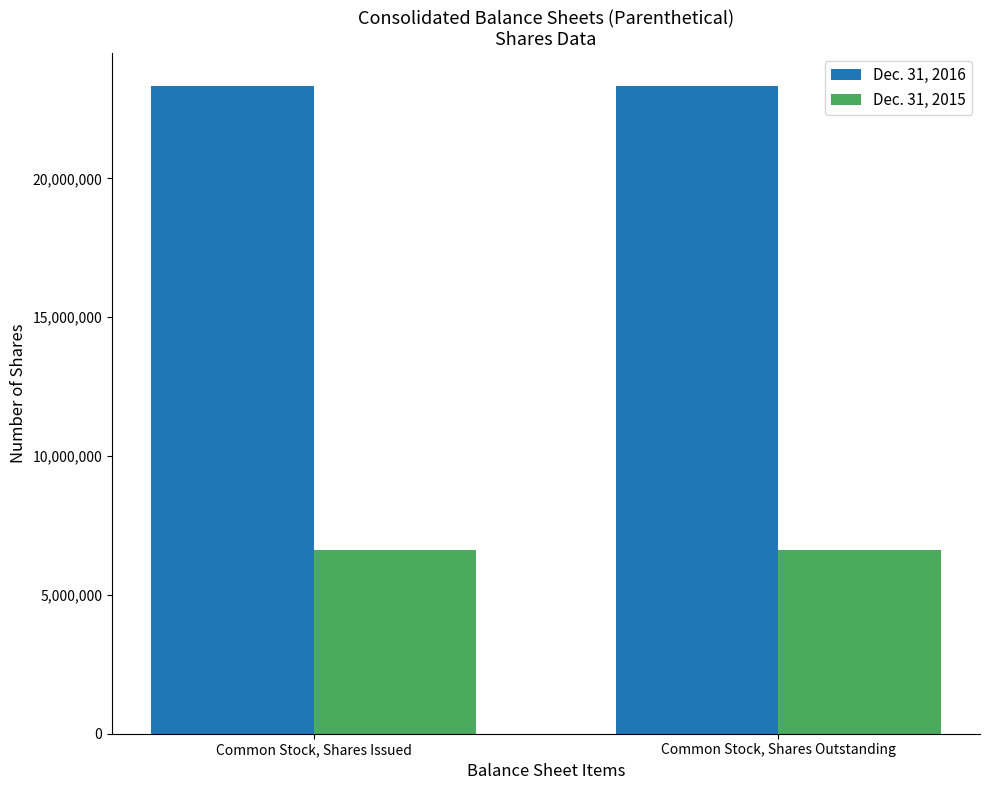

Which series has the largest total across all categories?

Dec. 31, 2016